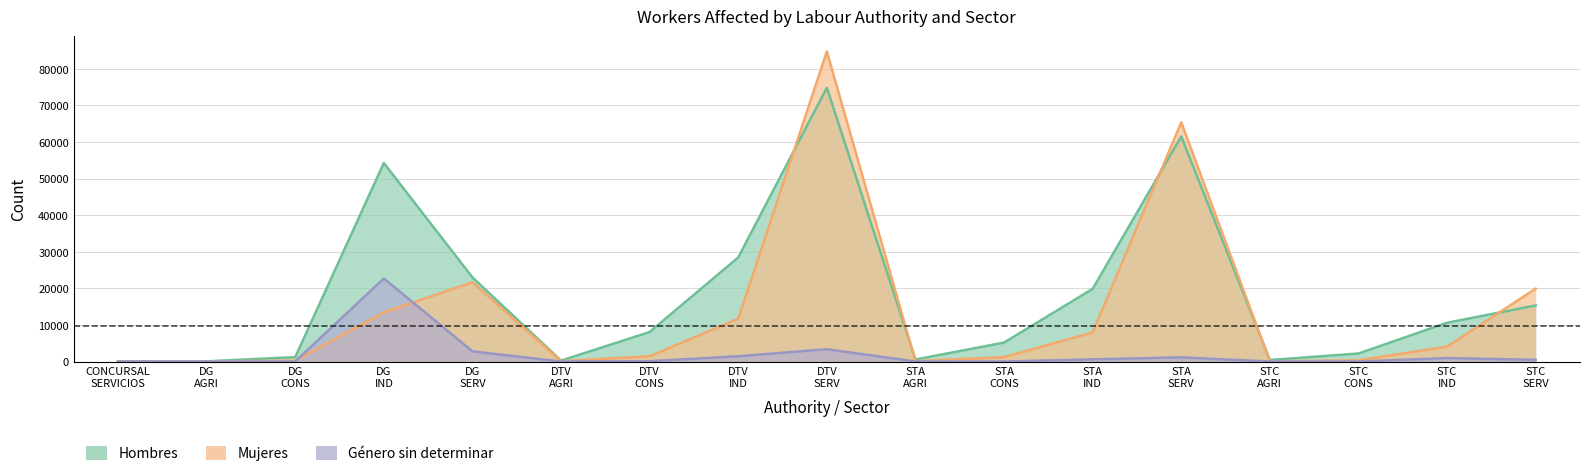

What position from the left is STC
IND?

16